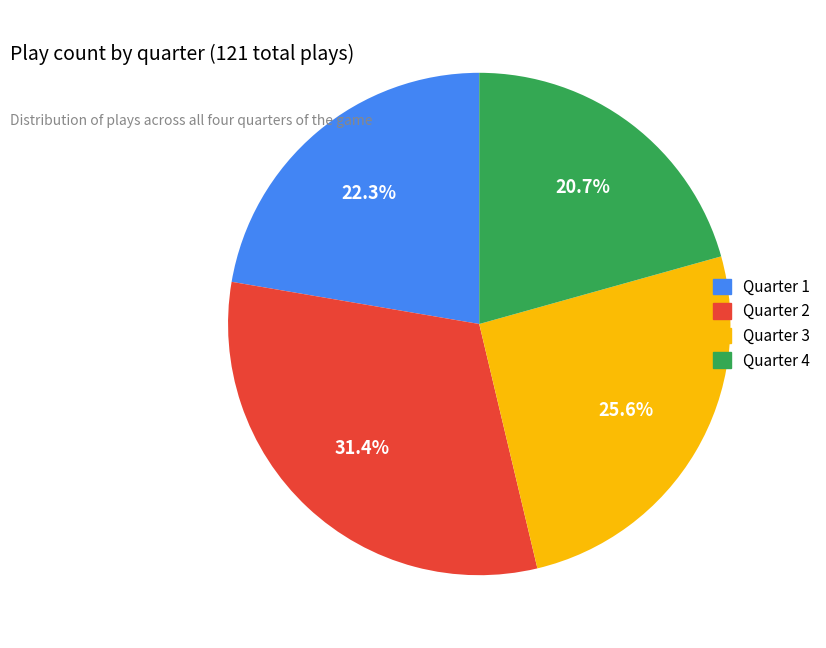

True or false: Quarter 1 accounts for 12% of the total.

False